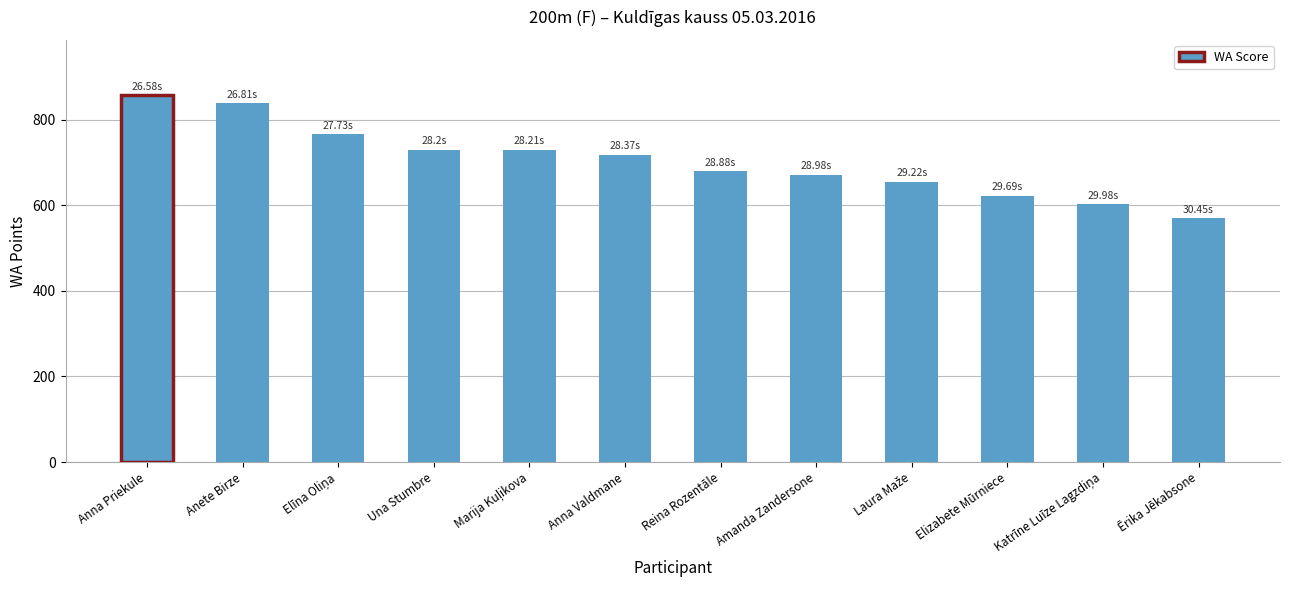

How many data points are less than 718?

6